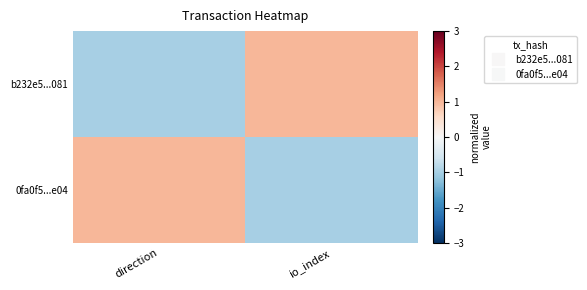

Reading left to right, extract all data points from this chart.

b232e5...081: direction=-1.0	io_index=1.0
0fa0f5...e04: direction=1.0	io_index=-1.0